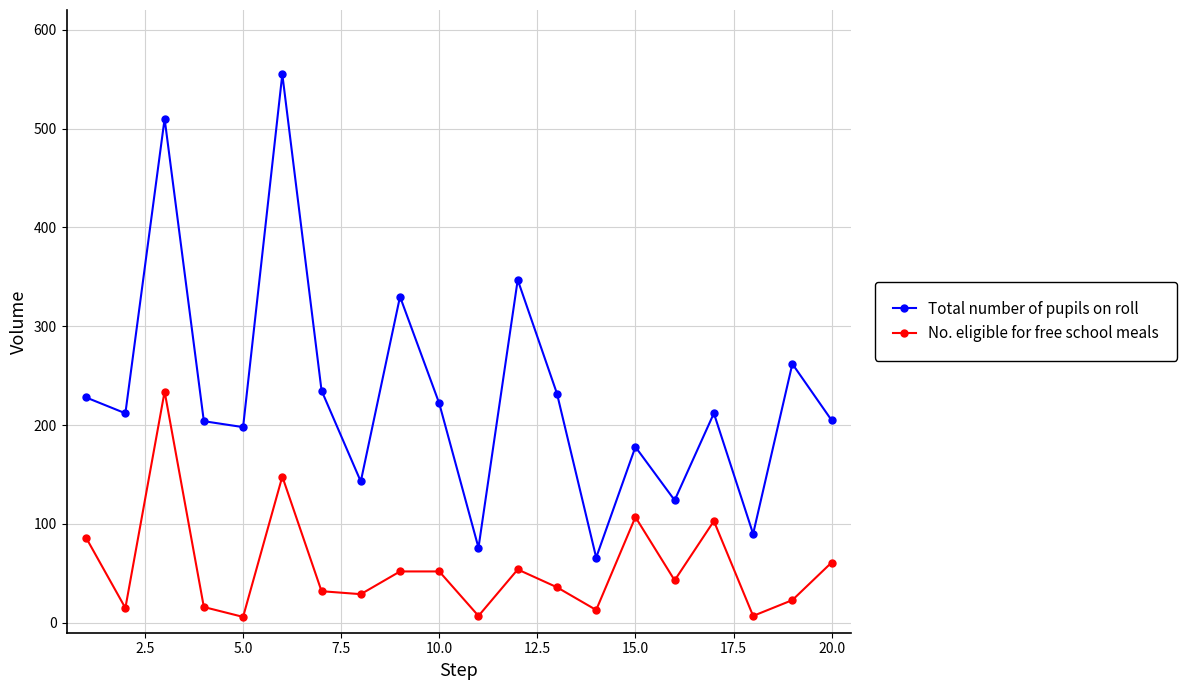

What is the average value of the Total number of pupils on roll series?

231